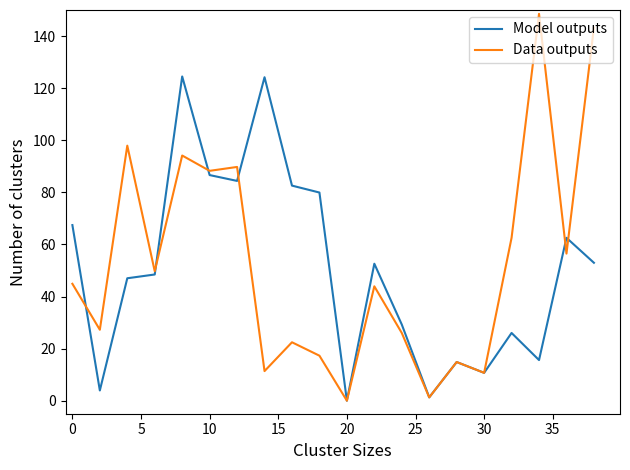

Which series has the largest range (max minus min)?

Data outputs